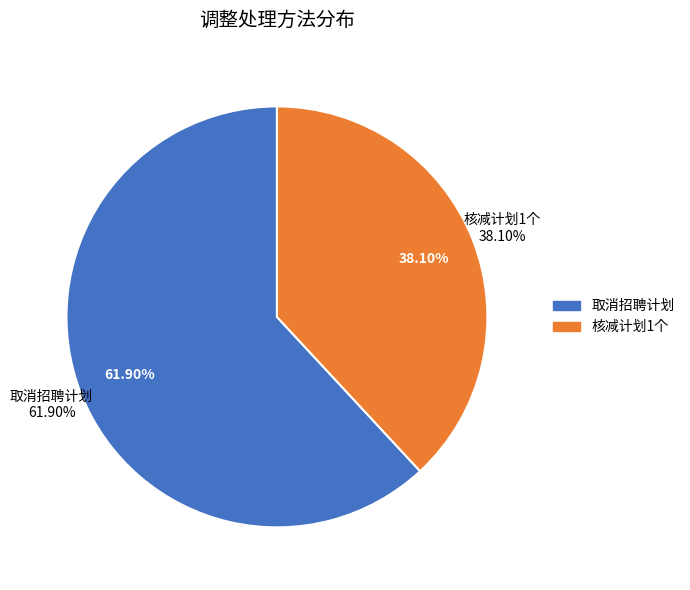

Rank the categories by value from lowest to highest.

核减计划1个, 取消招聘计划